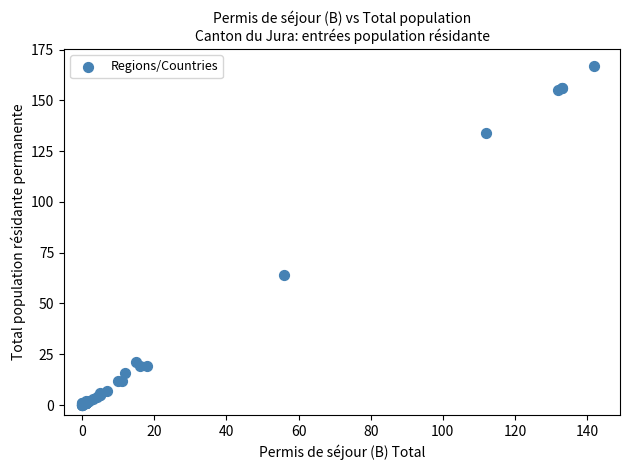

What Y value in the scatter plot is closest to 83?

64